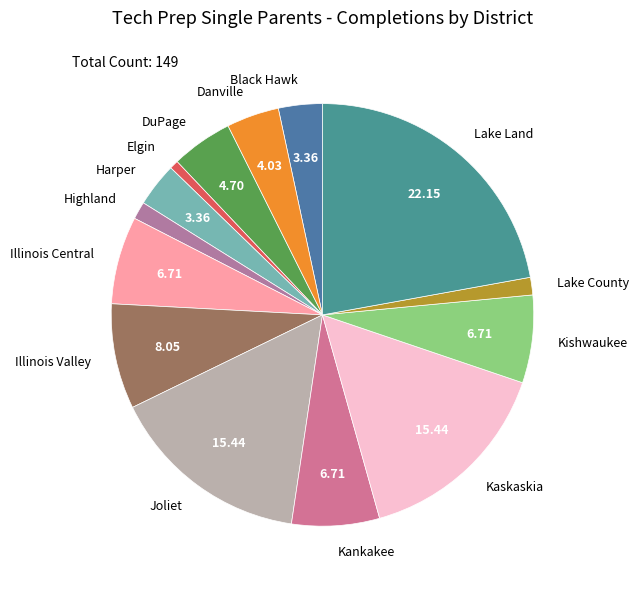

Do Harper and Highland together represent more than half of the pie?

No